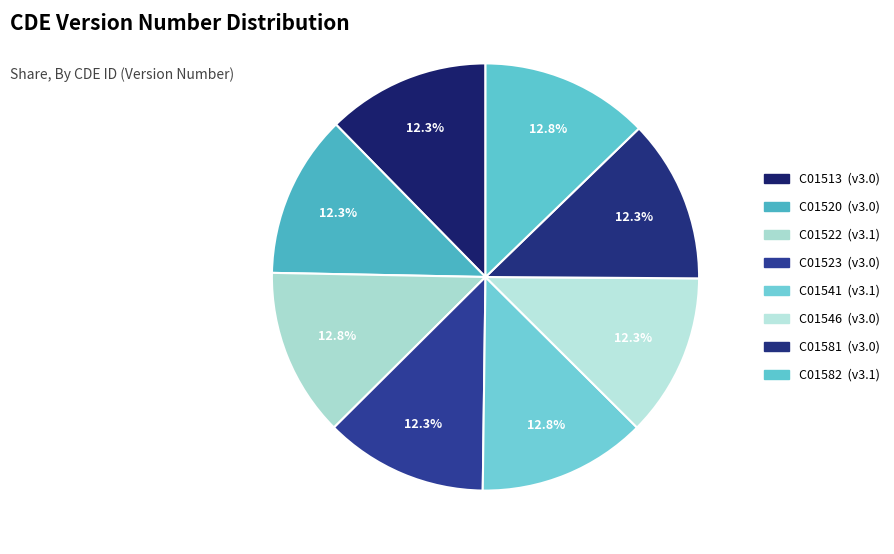

How many slices are in this pie chart?

8